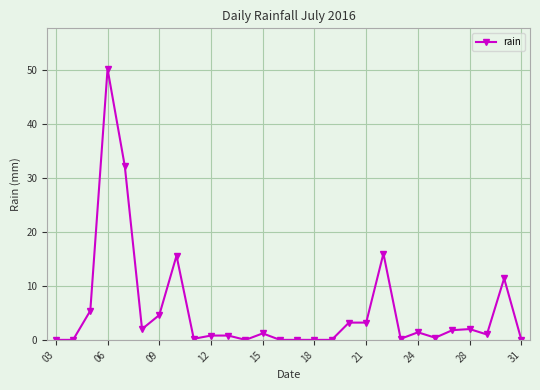

What is the value of the 8th point from the left?

15.6